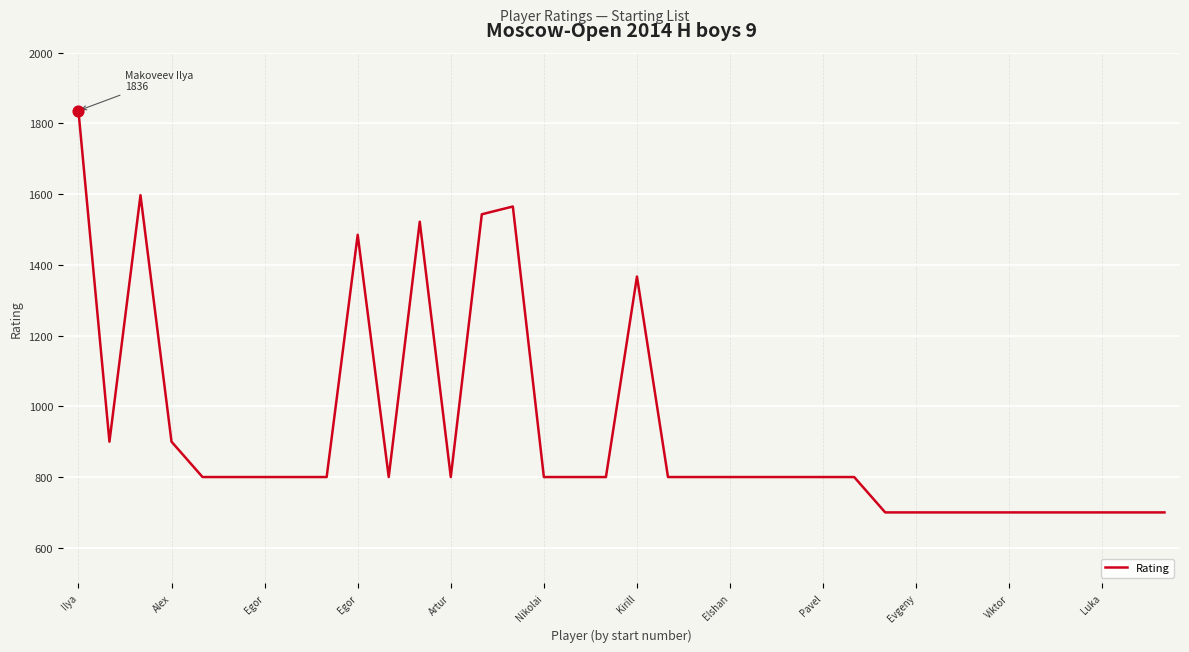

What is the difference between the maximum and minimum values?

1136